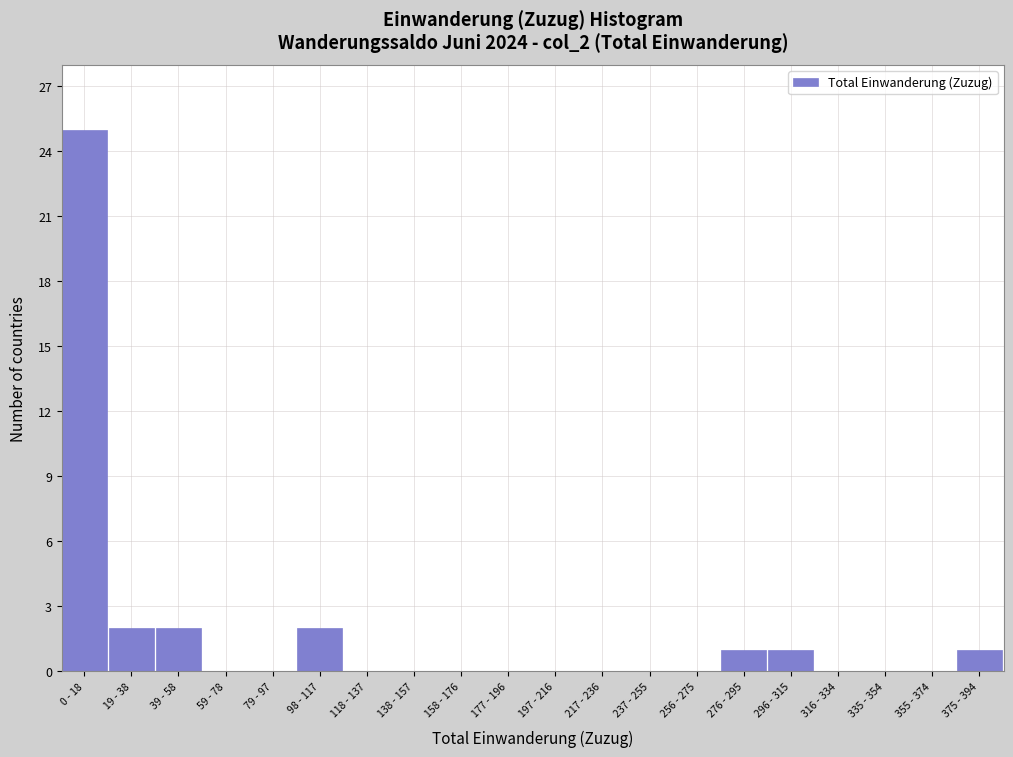

Reading left to right, list all the values displayed in this chart.

0 - 18=25	19 - 38=2	39 - 58=2	59 - 78=0	79 - 97=0	98 - 117=2	118 - 137=0	138 - 157=0	158 - 176=0	177 - 196=0	197 - 216=0	217 - 236=0	237 - 255=0	256 - 275=0	276 - 295=1	296 - 315=1	316 - 334=0	335 - 354=0	355 - 374=0	375 - 394=1